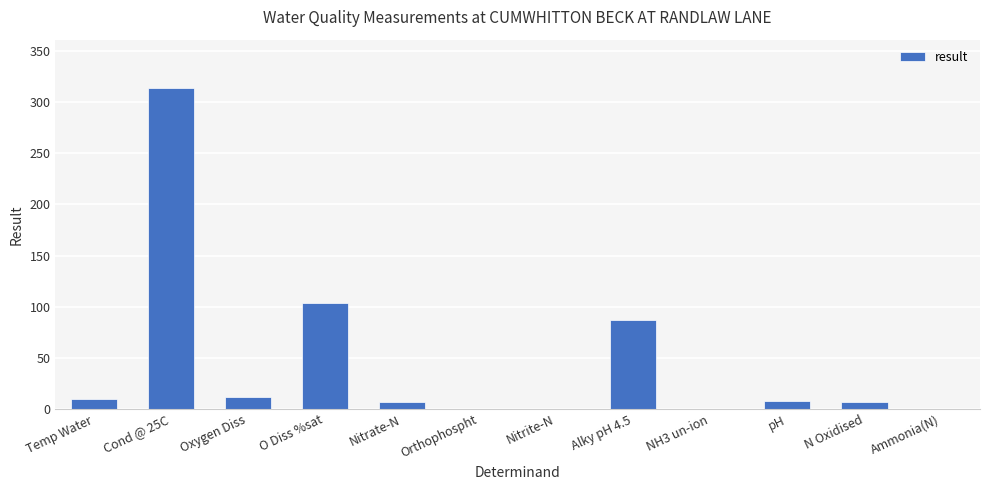

Are the bars horizontal?

No